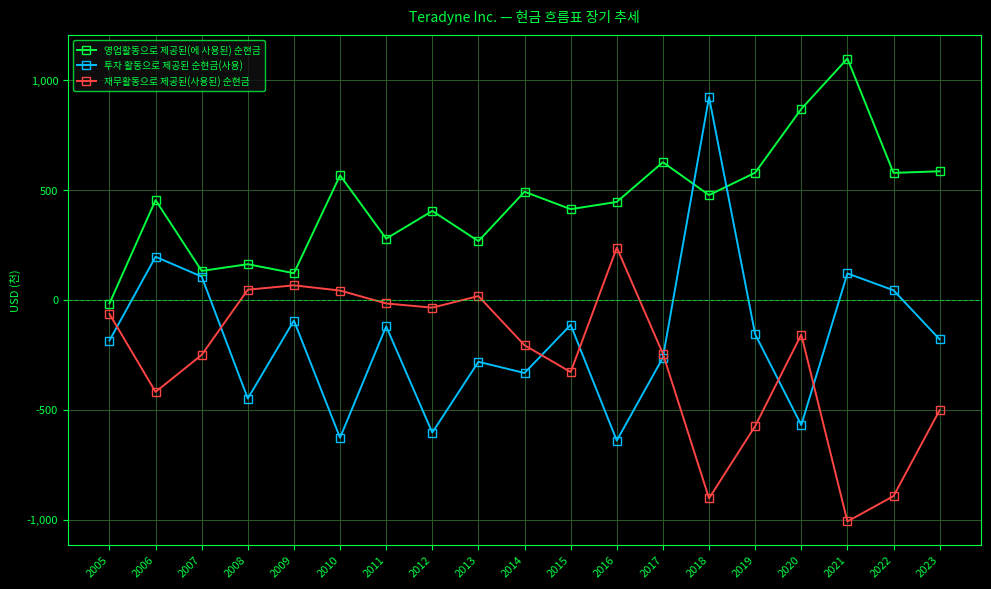

In 영업활동으로 제공된(에 사용된) 순현금, how many points are higher than both neighbors (excluding endpoints)?

7